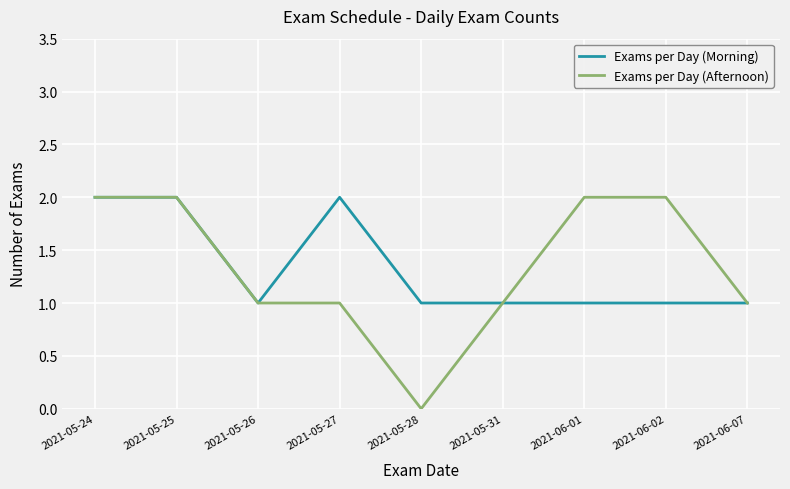

At which label does Exams per Day (Afternoon) reach its minimum?

2021-05-28